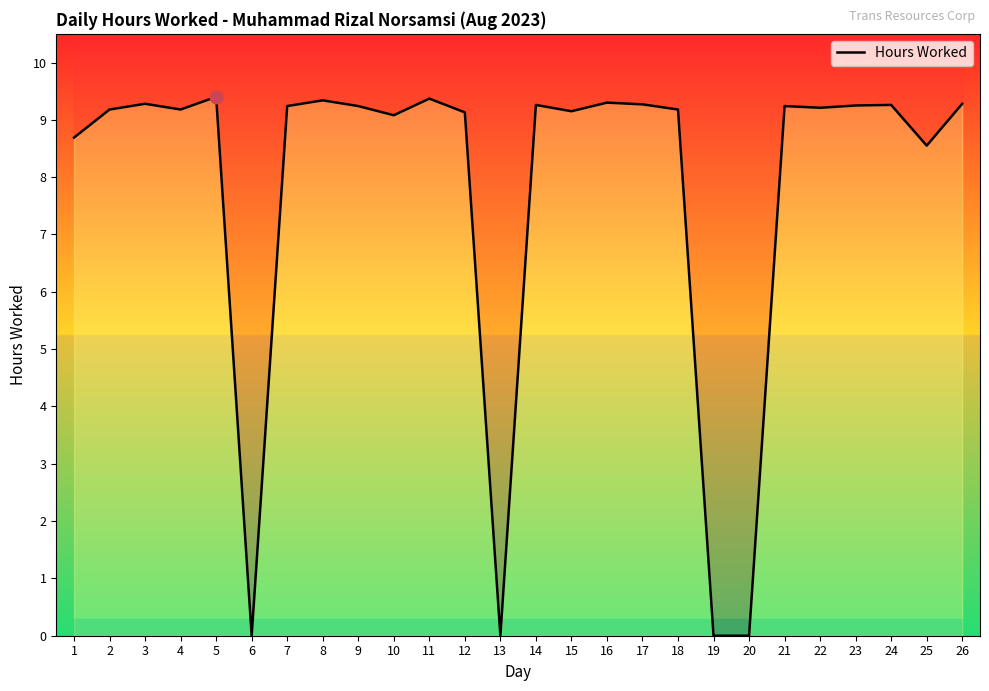

What is the approximate value at 23?

9.2